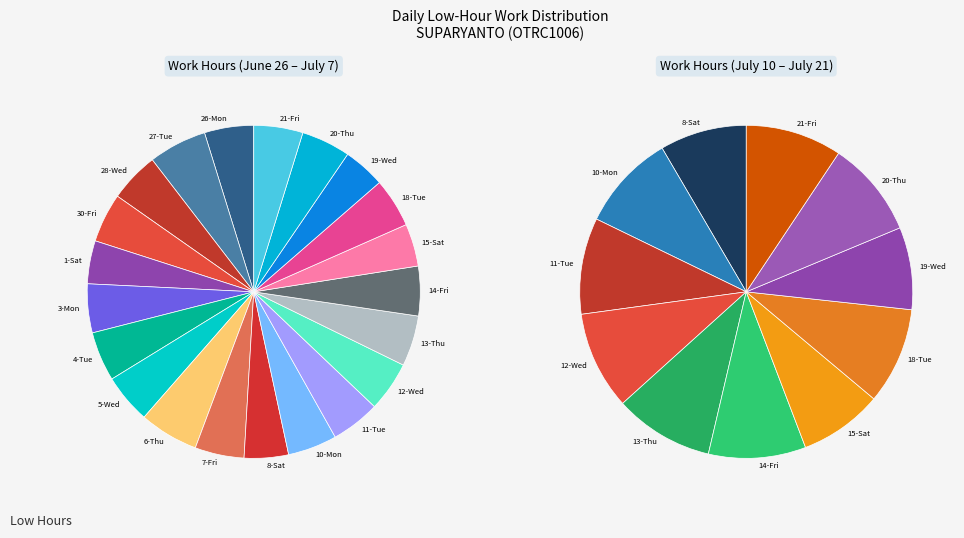

Rank the categories by value from lowest to highest.

19-Wed, 15-Sat, 1-Sat, 8-Sat, 3-Mon, 11-Tue, 21-Fri, 20-Thu, 7-Fri, 10-Mon, 26-Mon, 30-Fri, 18-Tue, 5-Wed, 4-Tue, 14-Fri, 28-Wed, 12-Wed, 13-Thu, 27-Tue, 6-Thu